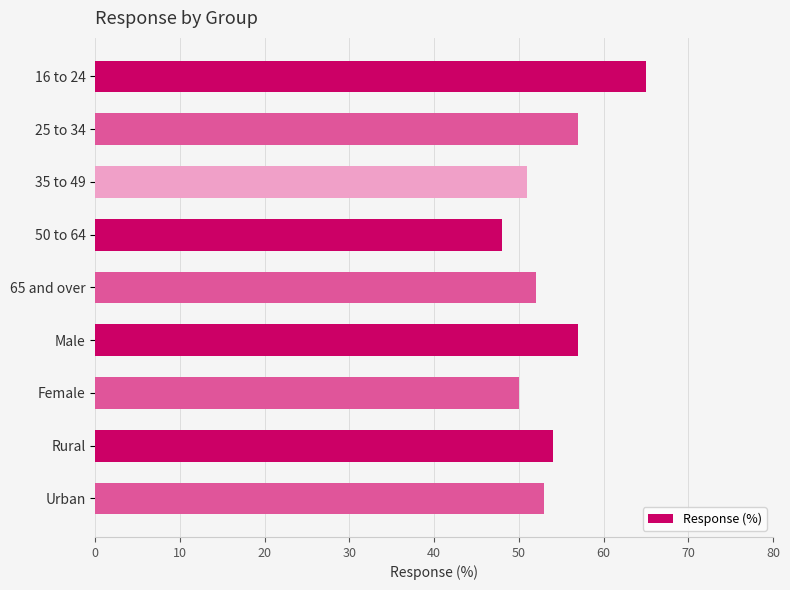

Reading top to bottom, what are all the values shown in this chart?

16 to 24=65	25 to 34=57	35 to 49=51	50 to 64=48	65 and over=52	Male=57	Female=50	Rural=54	Urban=53